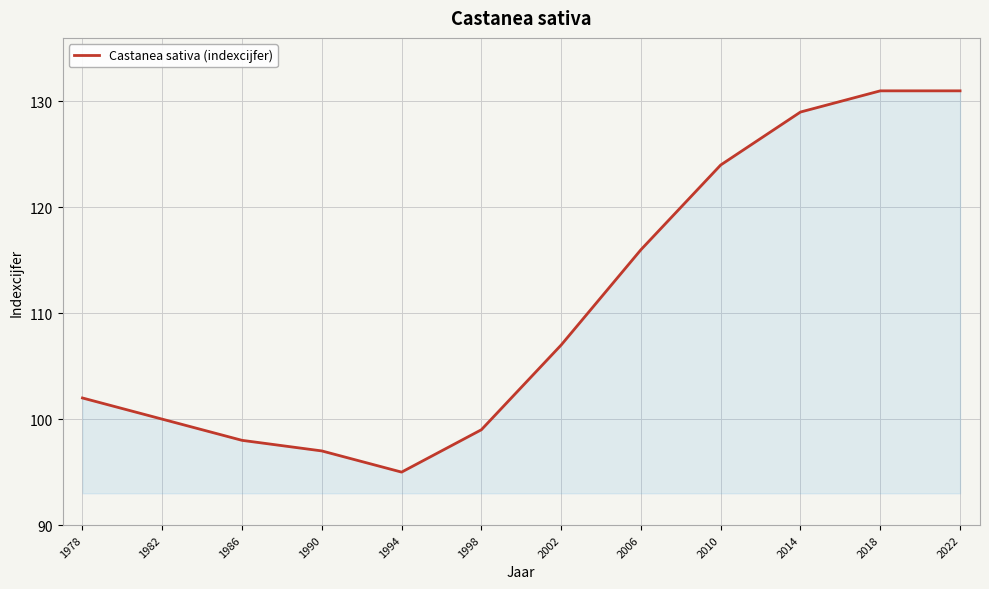

The value at 1982 is 23. True or false?

False